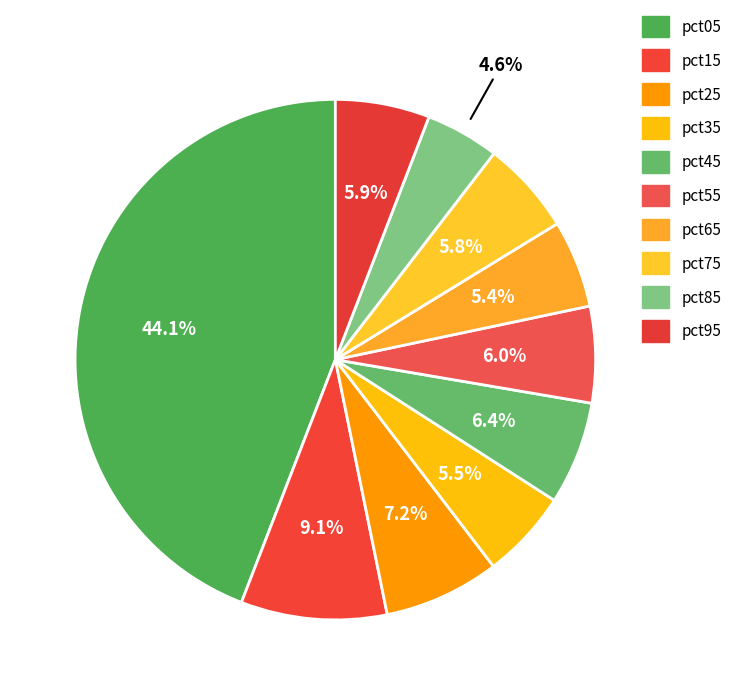

Is it true that pct35 is 6% of the pie?

True